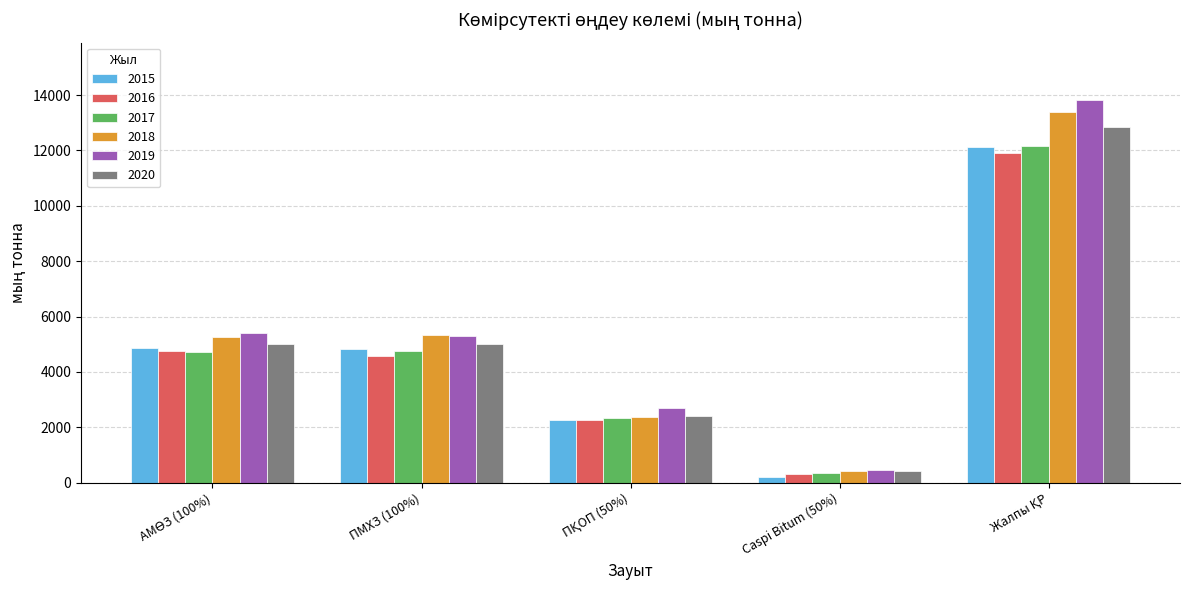

What is the difference between the second highest and second lowest values in the 2017 series?

2404.1